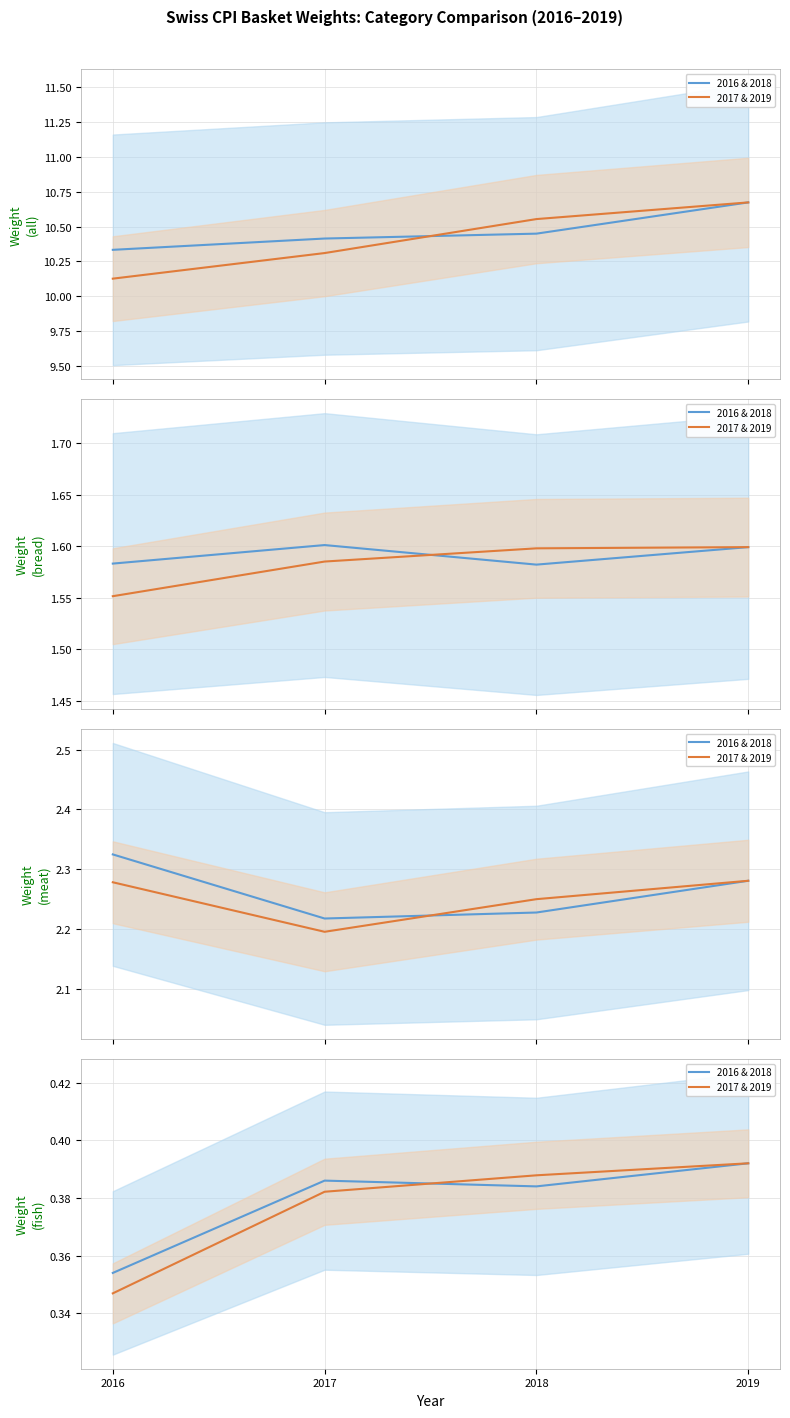

Between 2017 and 2018, which is larger?

2017